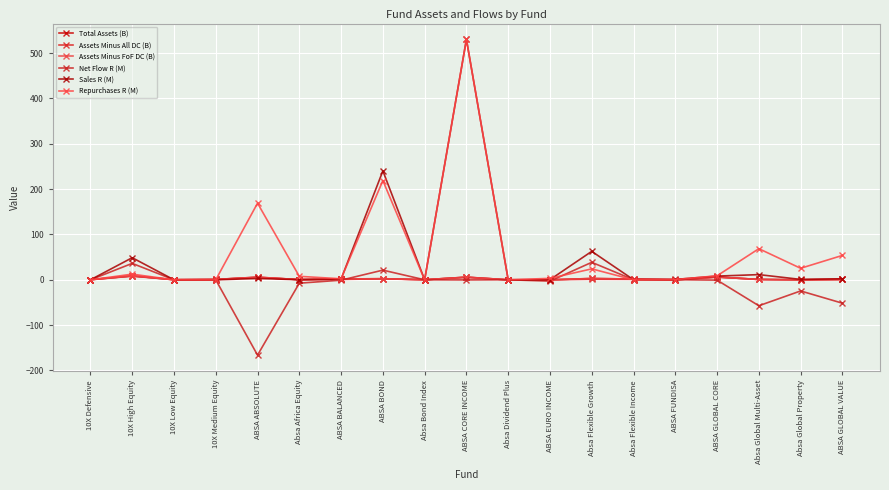

Reading right to left, what are all the values shown in this chart?

Total Assets (B): 0.8	0.1	0.8	6.1	0.0	1.7	3.0	0.0	0.0	5.9	0.2	2.5	1.8	0.5	5.8	0.9	0.3	8.7	0.3
Assets Minus All DC (B): 0.8	0.1	0.8	6.1	0.0	1.1	1.3	0.0	0.0	5.6	0.2	2.2	0.9	0.5	5.4	0.7	0.2	8.1	0.1
Assets Minus FoF DC (B): 0.8	0.1	0.8	6.1	0.0	1.7	3.0	0.0	0.0	5.9	0.2	2.5	1.8	0.5	5.8	0.9	0.3	8.7	0.3
Net Flow R (M): -51.6	-24.5	-57.2	-0.7	0.3	0.2	38.6	-2.9	0.1	-0.2	0.0	21.4	-0.8	-7.4	-166.1	0.0	0.0	36.3	0.0
Sales R (M): 2.3	0.9	11.5	8.2	0.9	0.2	62.8	0.3	0.2	530.2	0.1	240.2	1.6	0.3	2.9	0.0	0.0	48.8	0.0
Repurchases R (M): 53.8	25.5	68.7	8.9	0.6	0.0	24.2	3.2	0.0	530.4	0.0	218.9	2.3	7.7	169.0	0.0	0.0	12.5	0.0